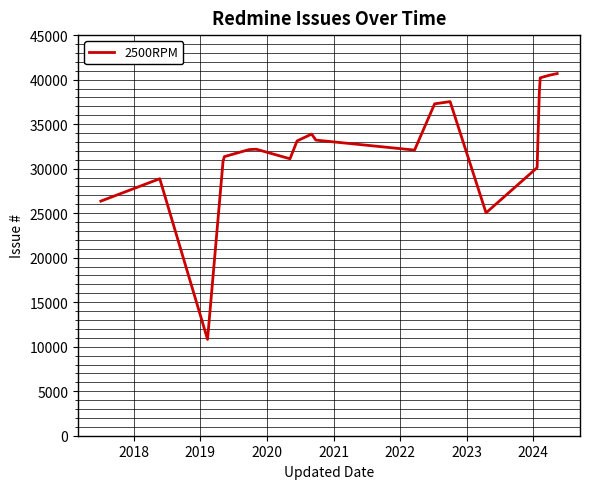

What is the difference between the maximum and minimum values?

29861